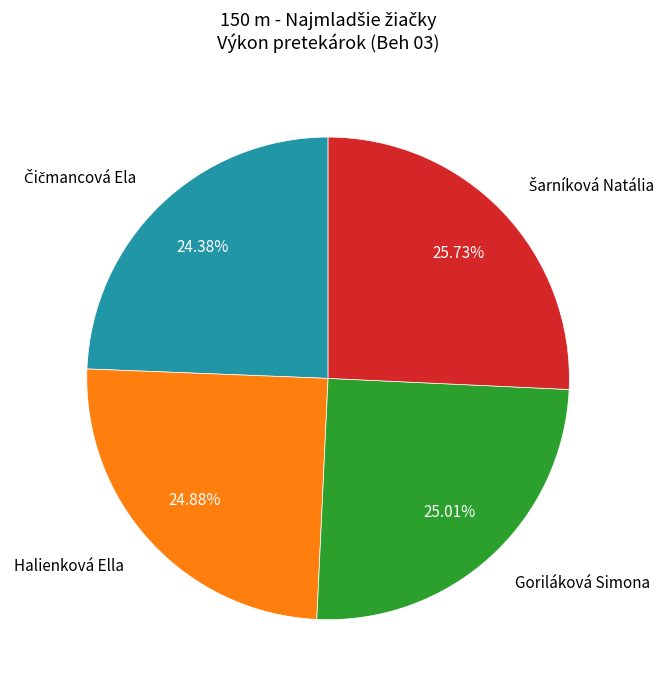

Is there any slice that represents more than half of the pie?

No